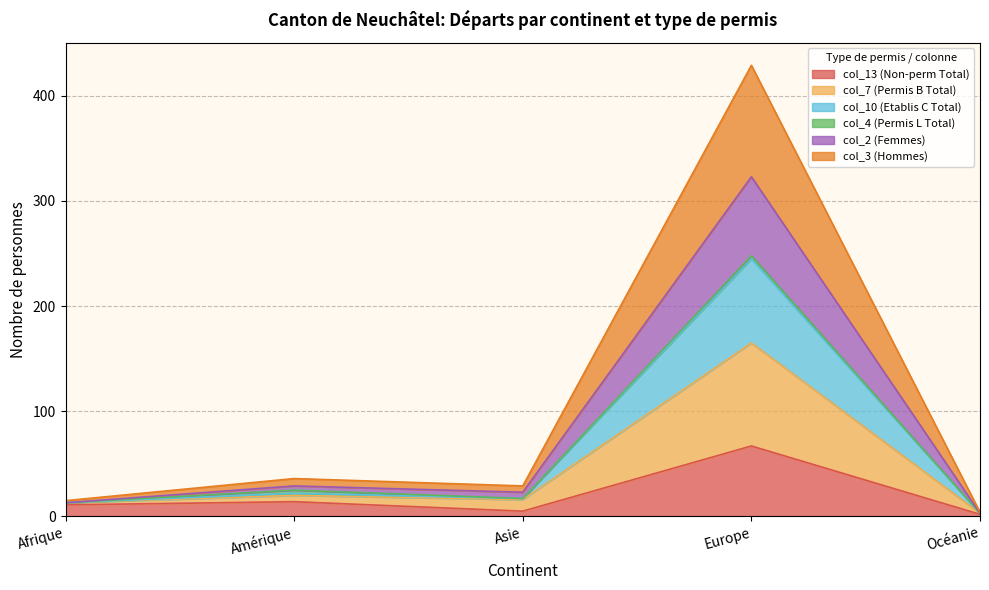

At which category is the sum across all series the highest?

Europe